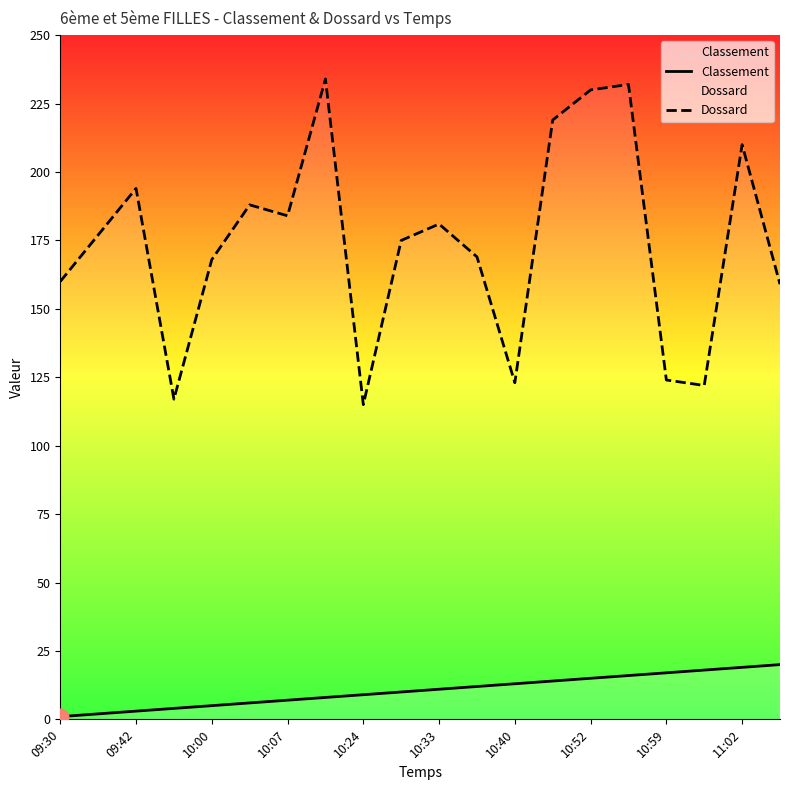

What is the maximum value for Dossard?

234